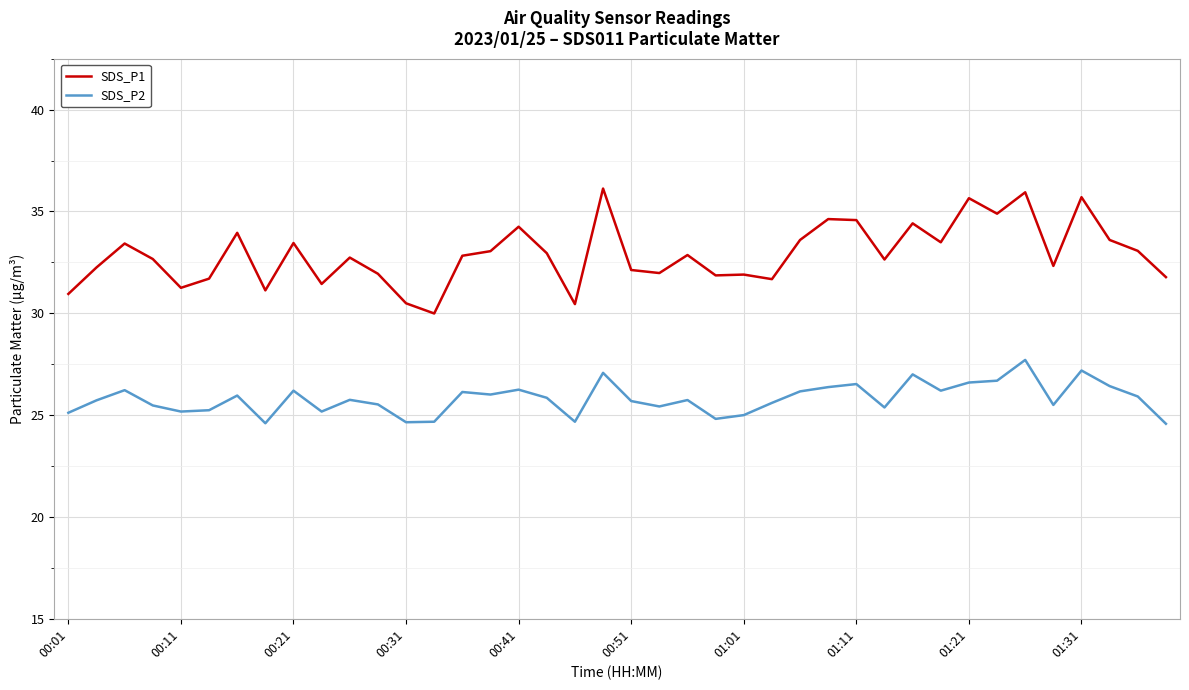

List the series in order of their overall mean, lowest first.

SDS_P2, SDS_P1